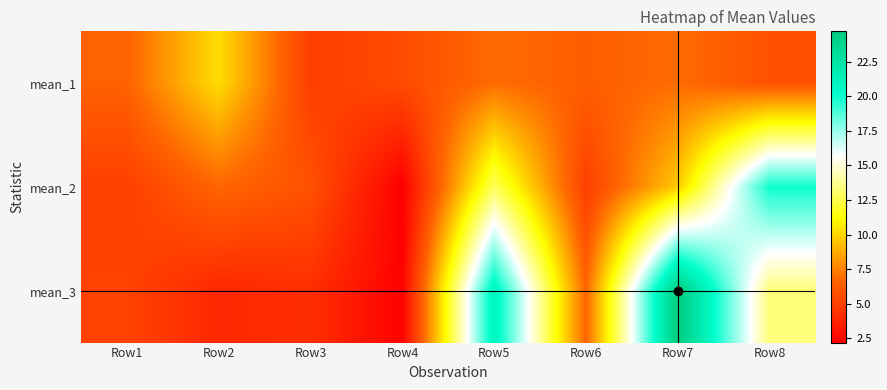

At Row6, list the series in order from smallest to largest.

mean_2, mean_1, mean_3